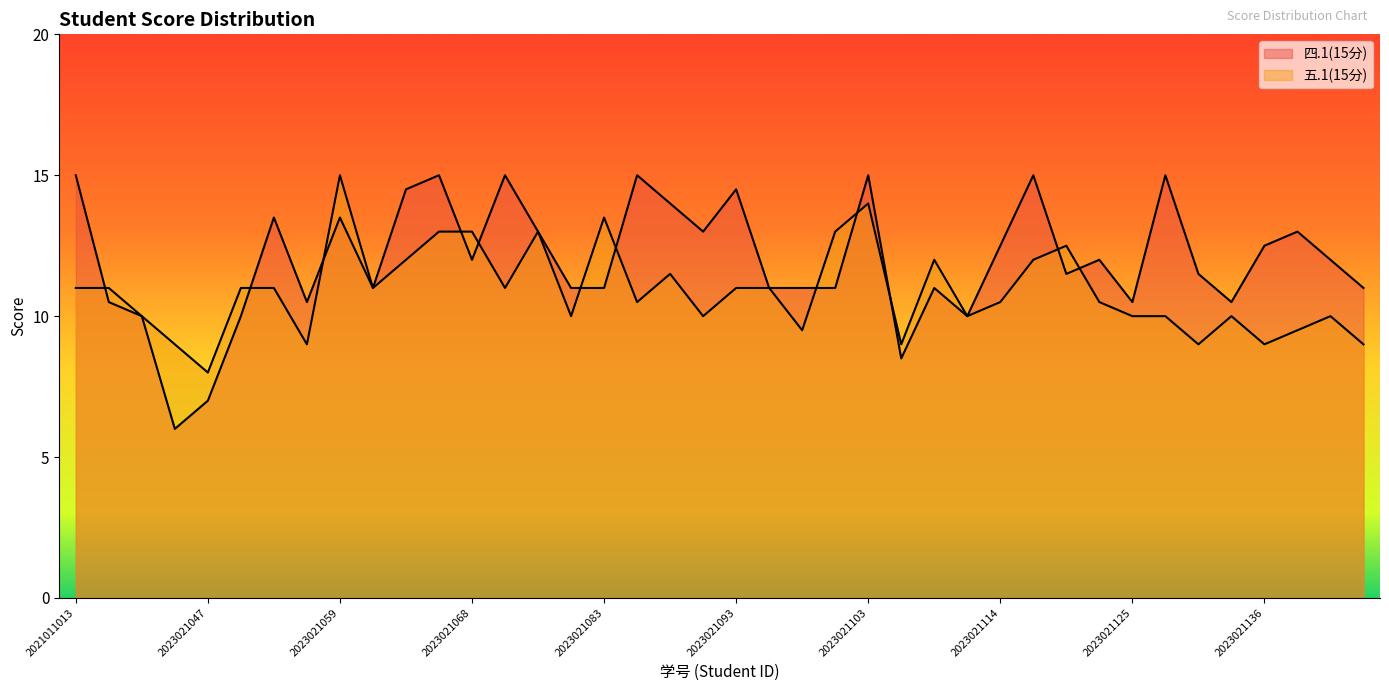

Which series ends up on top after the final intersection of 五.1(15分) and 四.1(15分)?

四.1(15分)